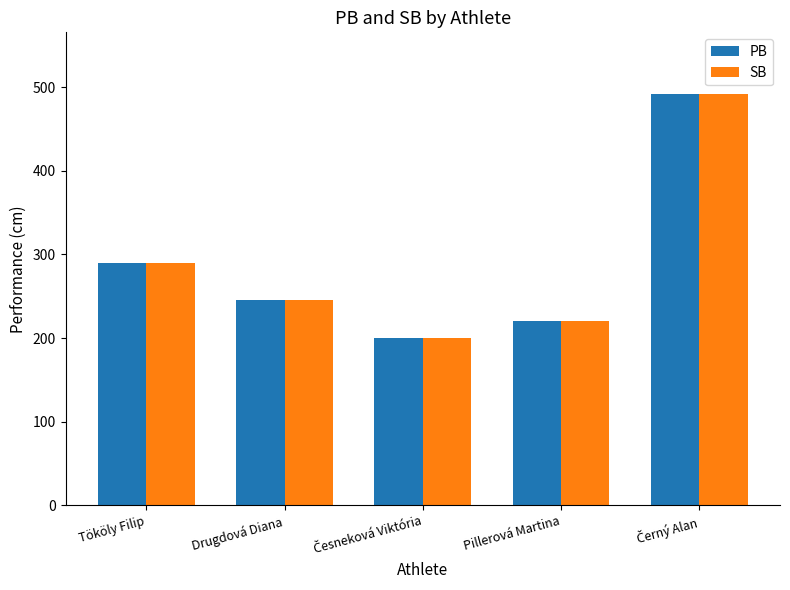

Is it true that SB equals 116 at Pillerová Martina?

False